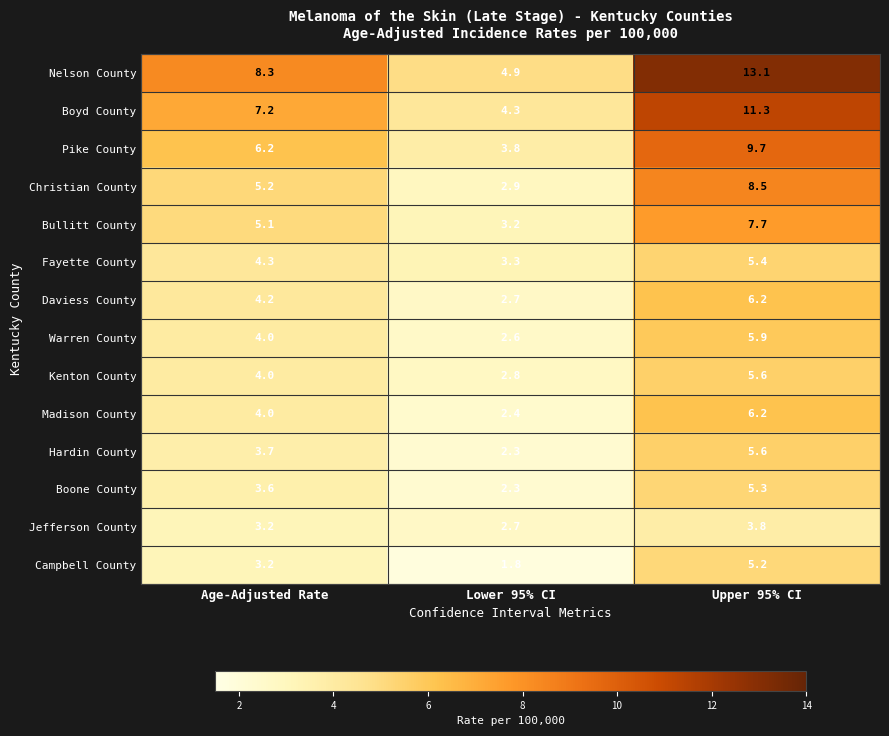

Between Age-Adjusted Rate and Upper 95% CI, which series saw the biggest shift?

Nelson County